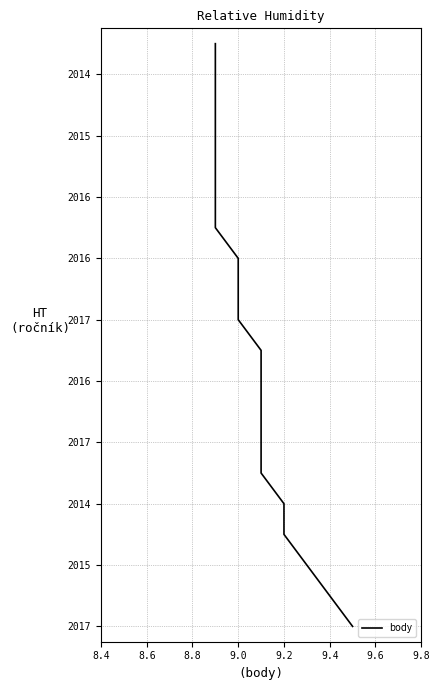

How many lines are shown in the chart?

1